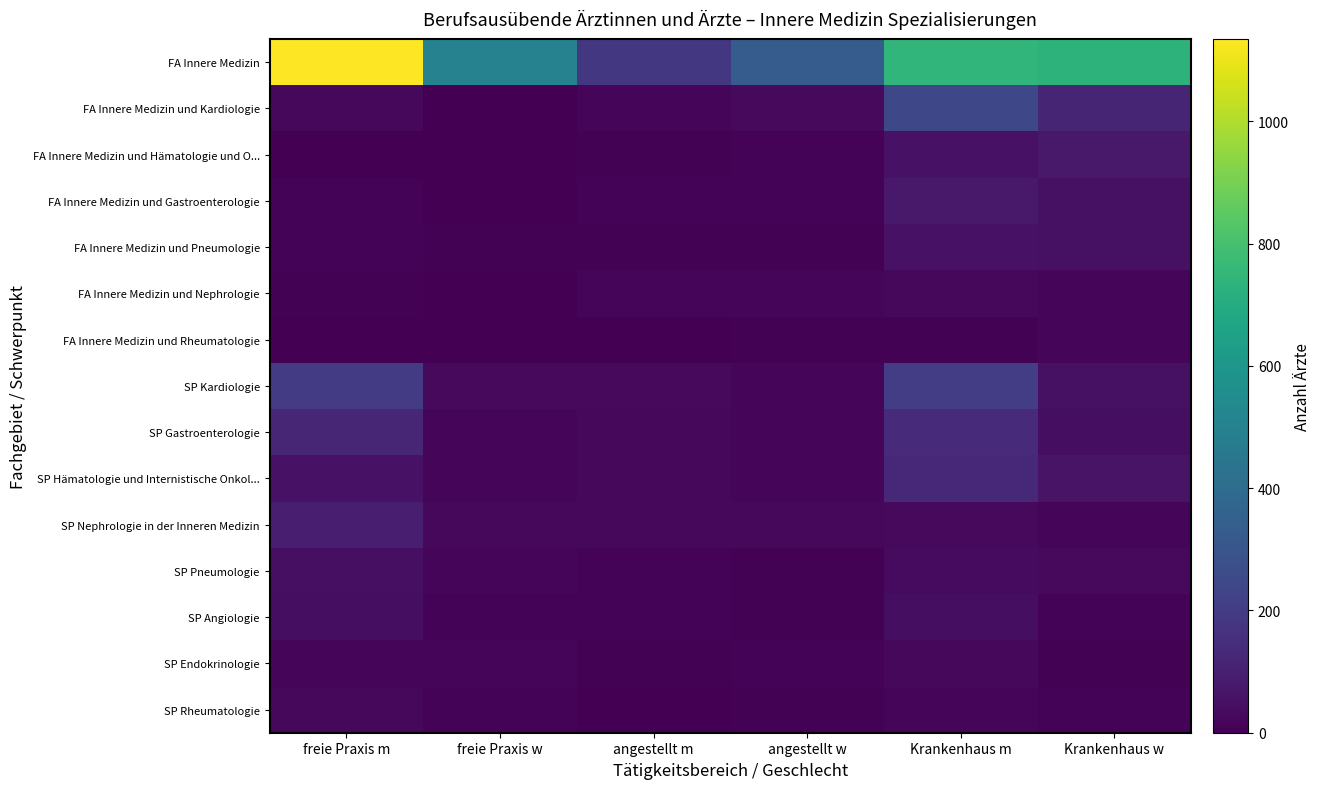

Which series has the largest total across all categories?

FA Innere Medizin